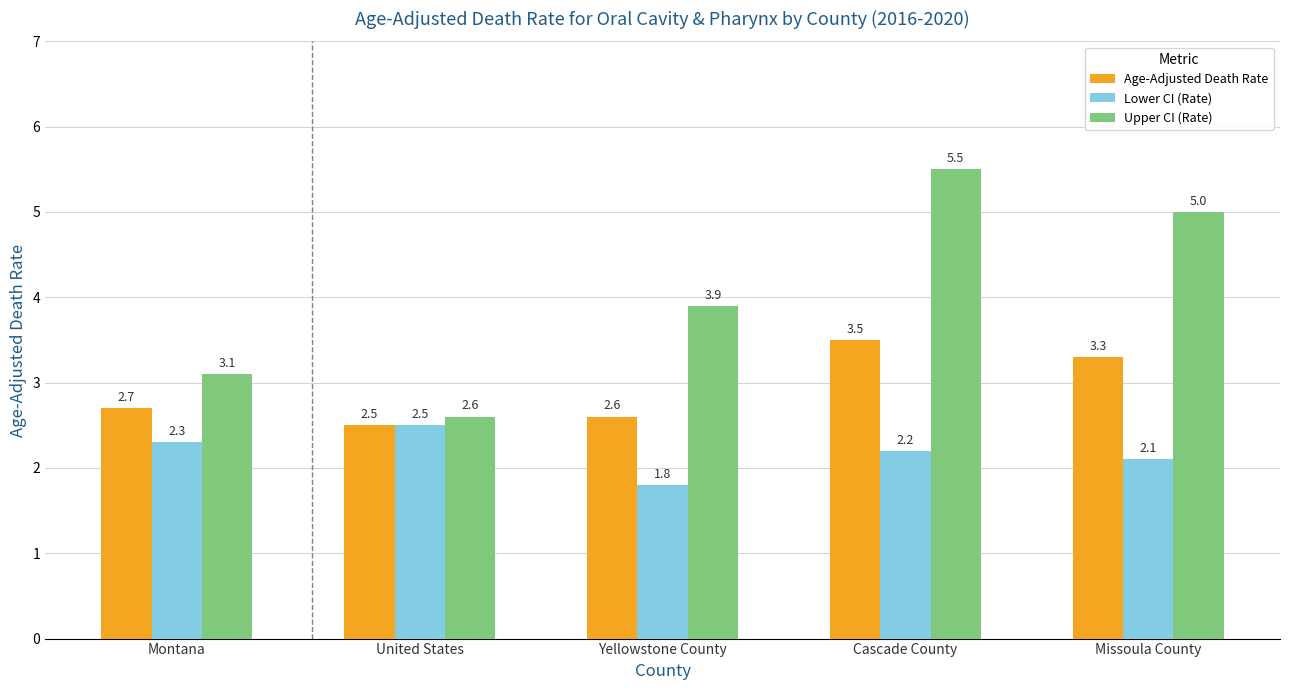

The Age-Adjusted Death Rate series shows 5.0 at Missoula County. True or false?

False